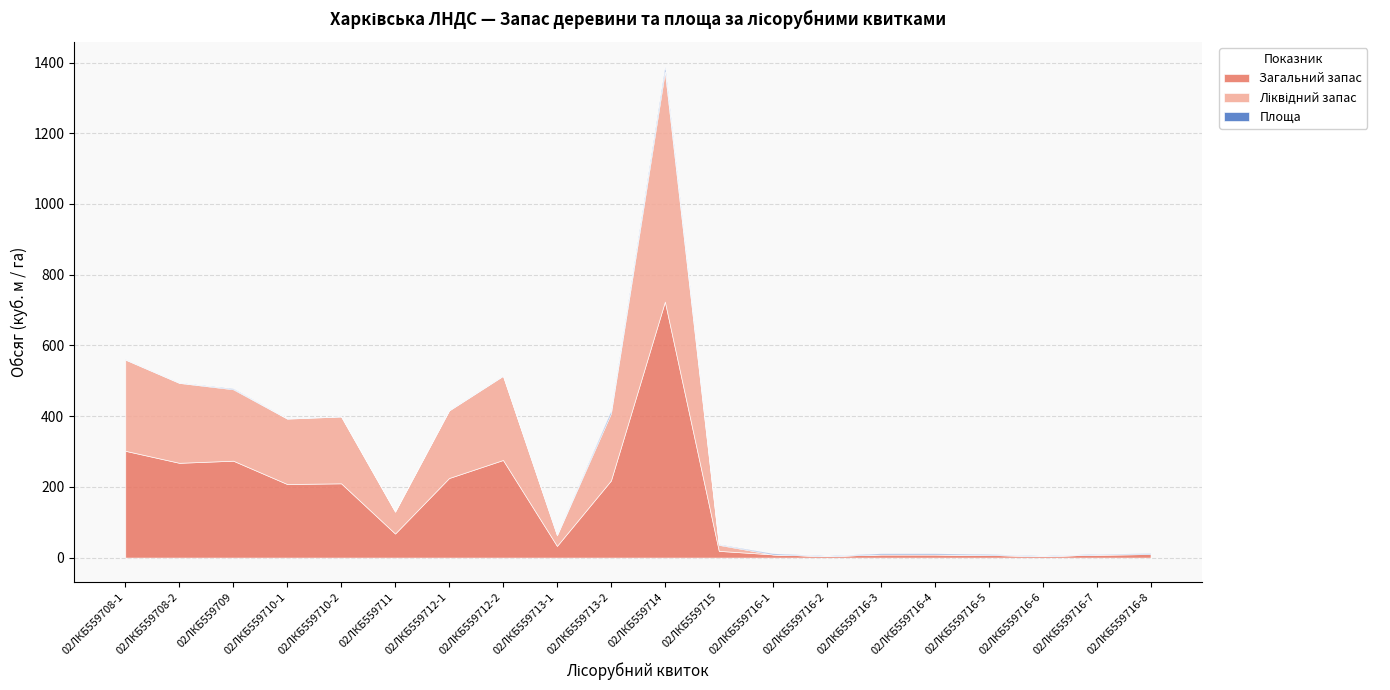

What is the maximum value for Ліквідний запас?

651.0